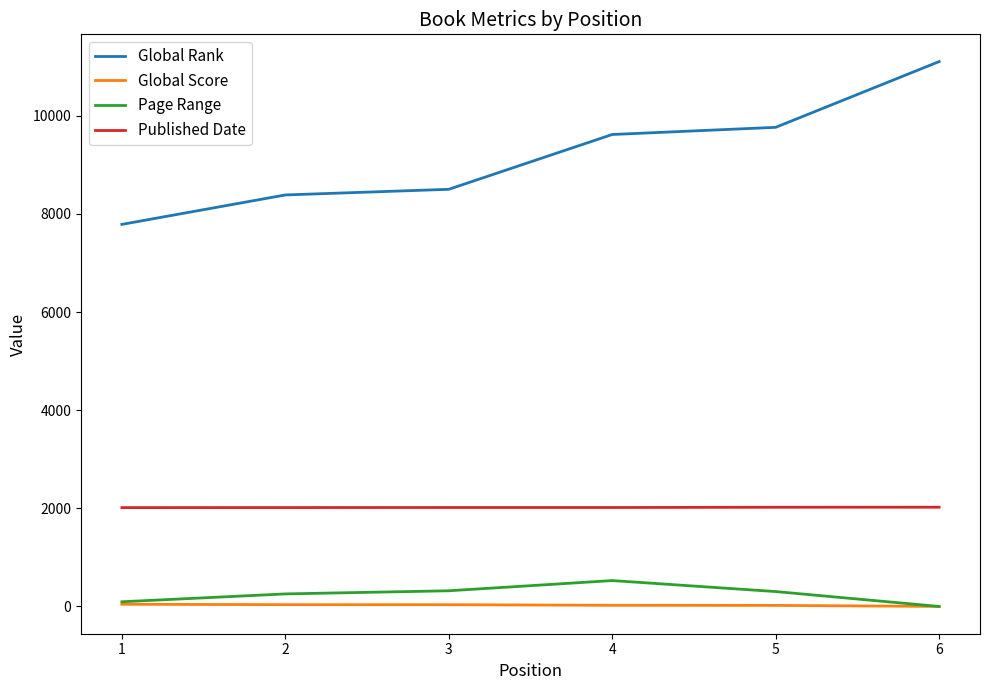

How many values in the Published Date series are below 2017?

2